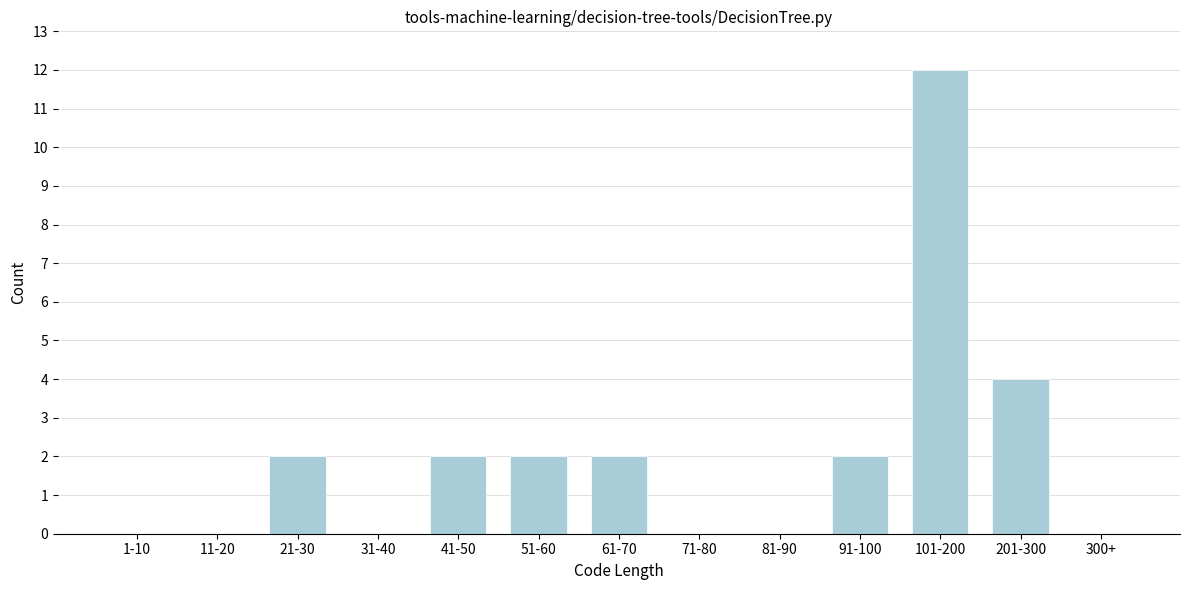

Reading right to left, transcribe all the data shown in this chart.

300+=0	201-300=4	101-200=12	91-100=2	81-90=0	71-80=0	61-70=2	51-60=2	41-50=2	31-40=0	21-30=2	11-20=0	1-10=0